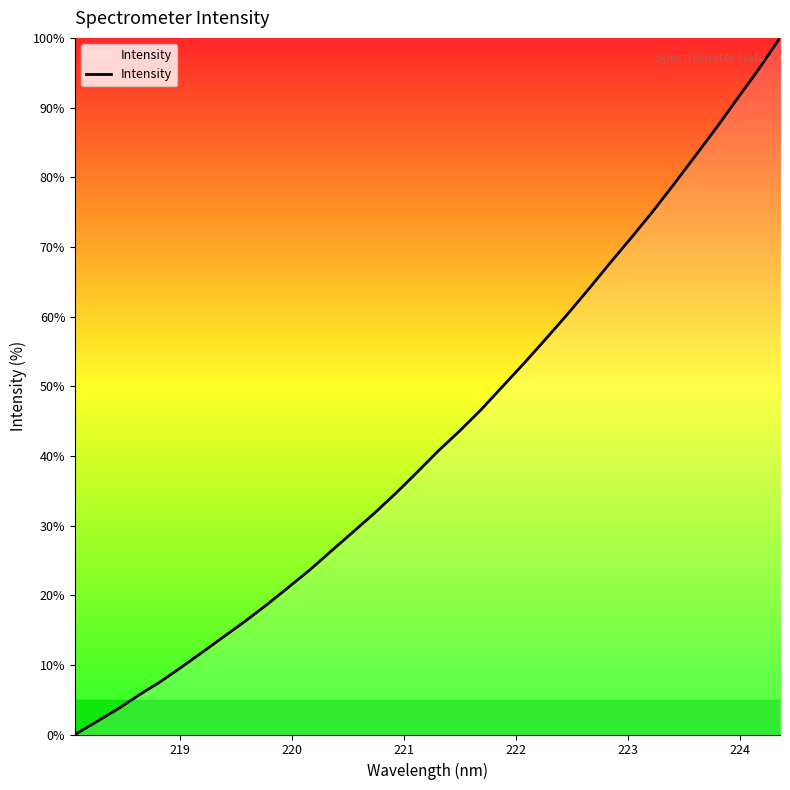

True or false: the data has more than 1 interior local peaks.

False